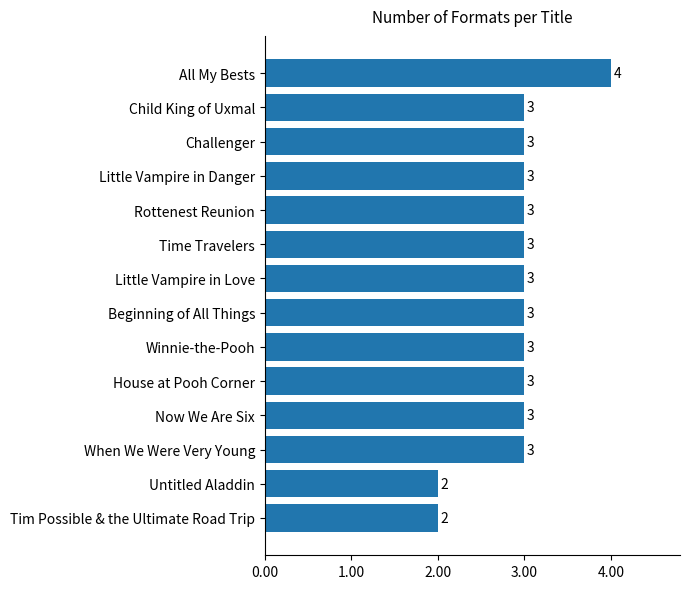

Reading bottom to top, extract all data points from this chart.

2	2	3	3	3	3	3	3	3	3	3	3	3	4